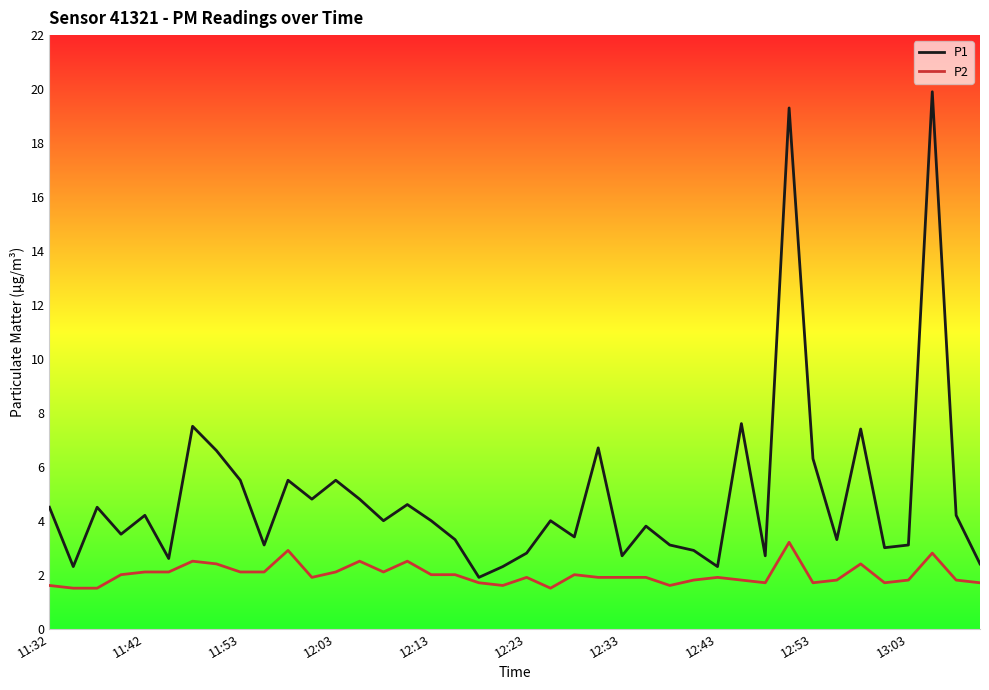

Does the chart display data point markers on the line(s)?

No